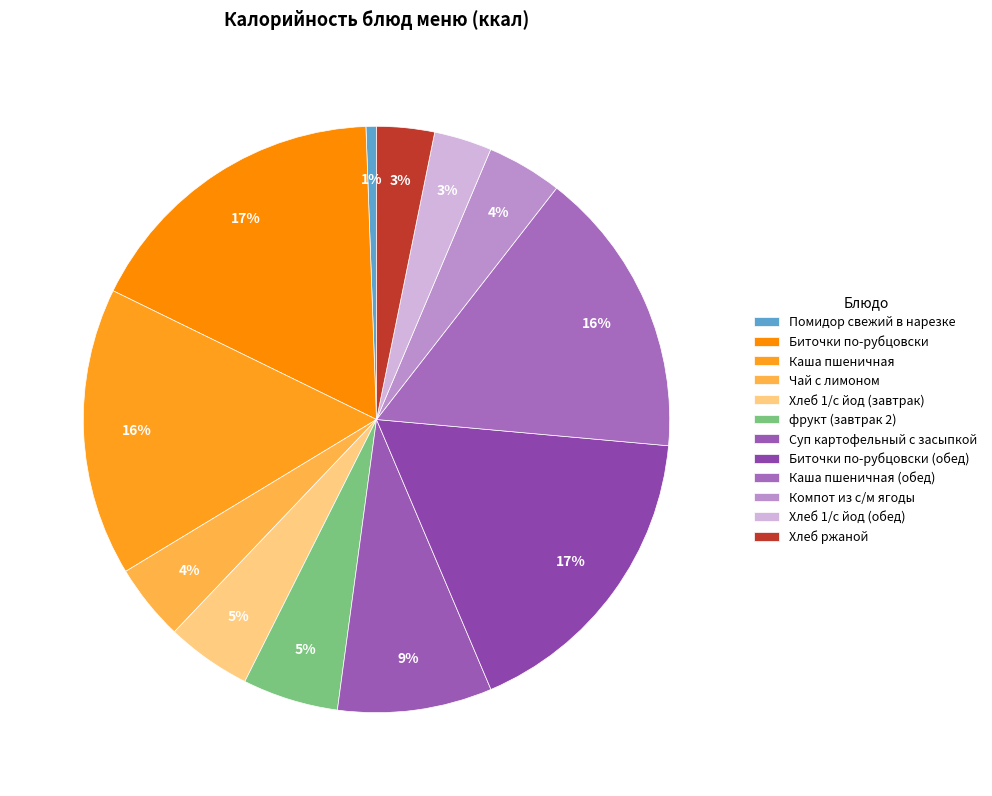

What portion of the pie excludes Суп картофельный с засыпкой?

91.5%